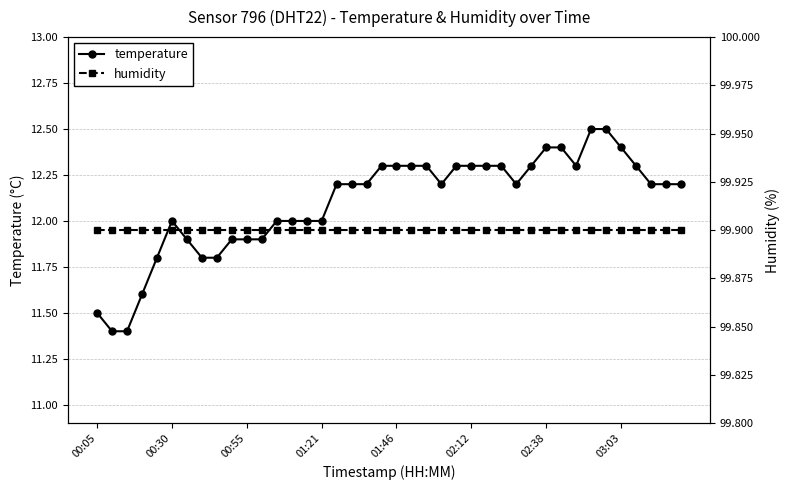

What is the minimum value for temperature?

11.4